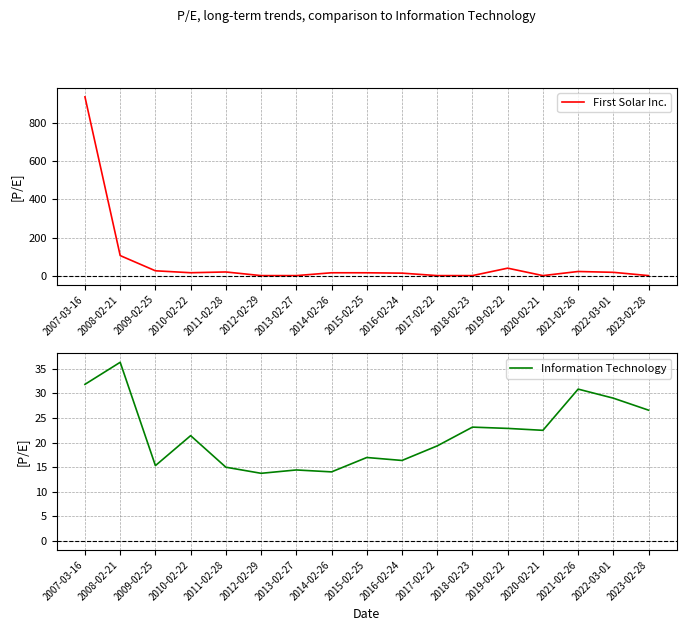

Which has a higher value, 2023-02-28 or 2014-02-26?

2014-02-26